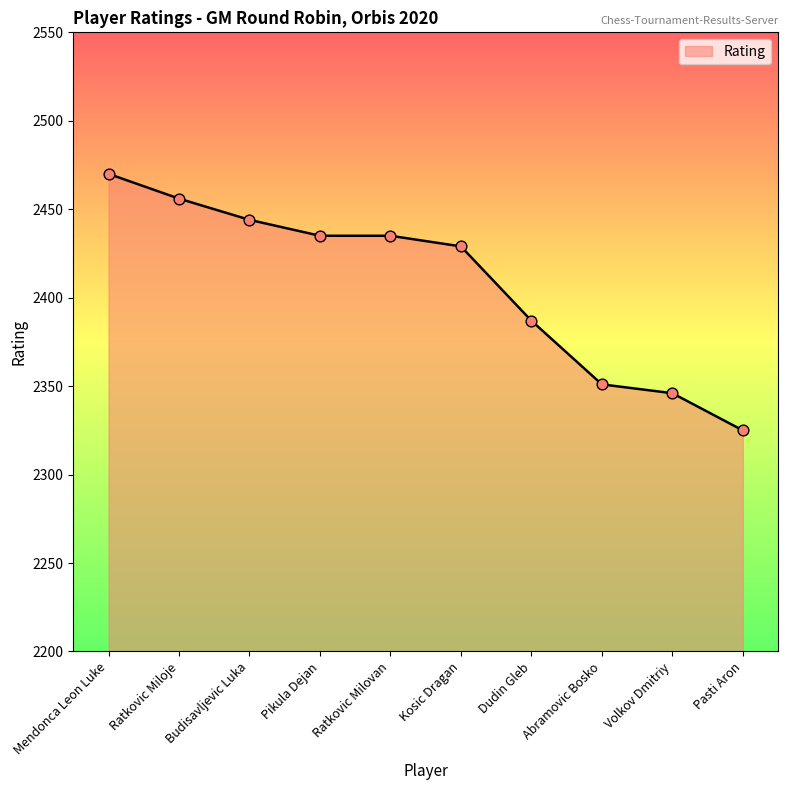

What is the change in value from Pikula Dejan to Pasti Aron?

-110